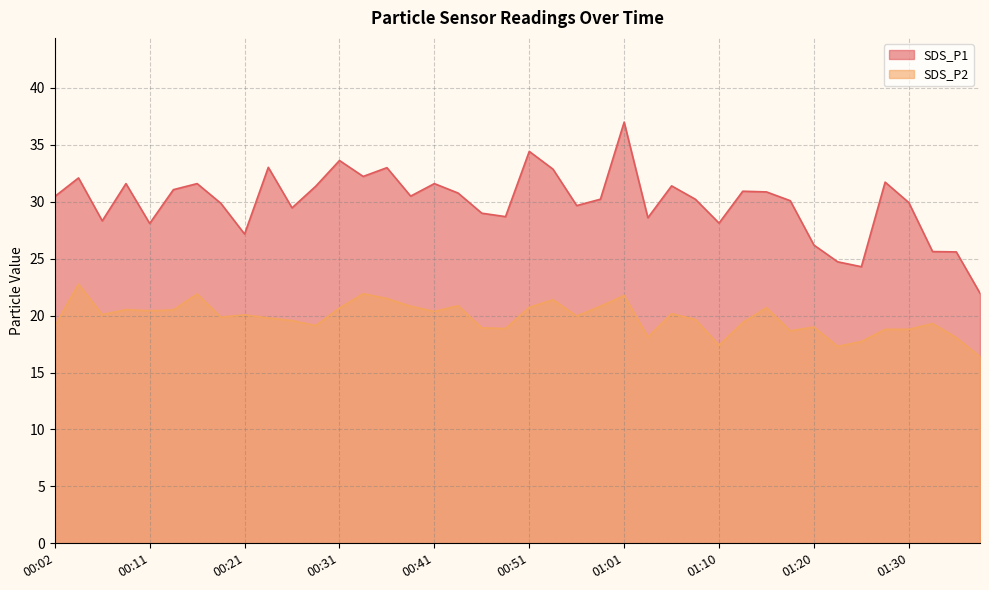

Does the chart have visible grid lines?

Yes